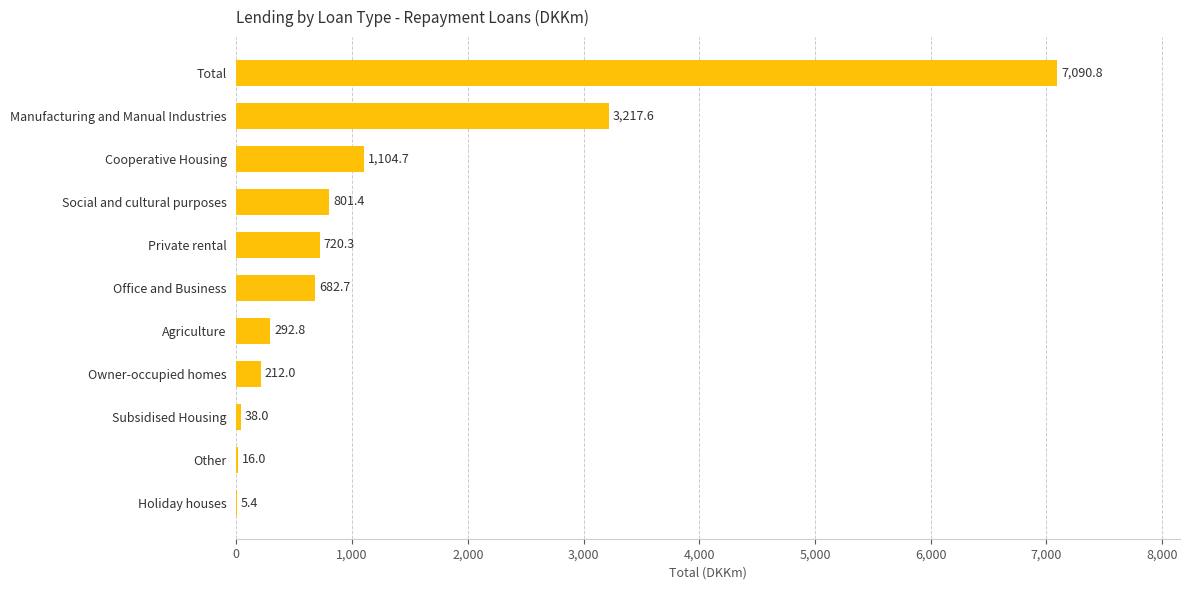

What is the sum of all values?

14181.6